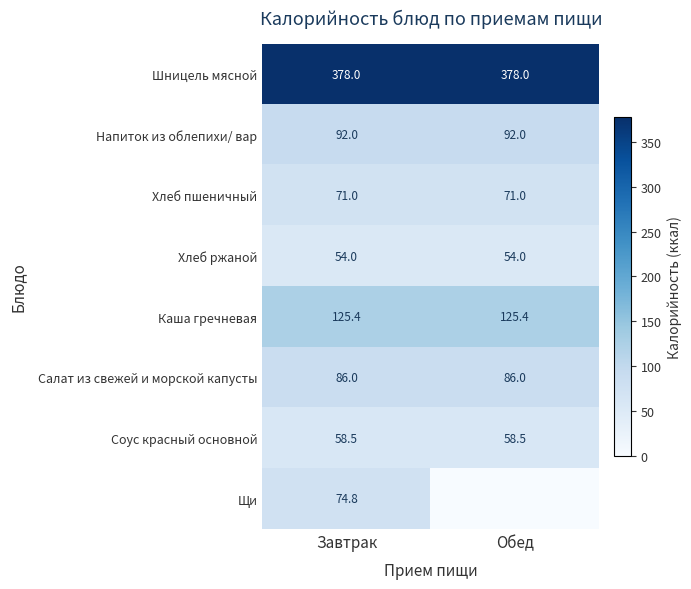

The value of Хлеб пшеничный at Обед is 71.0. True or false?

True